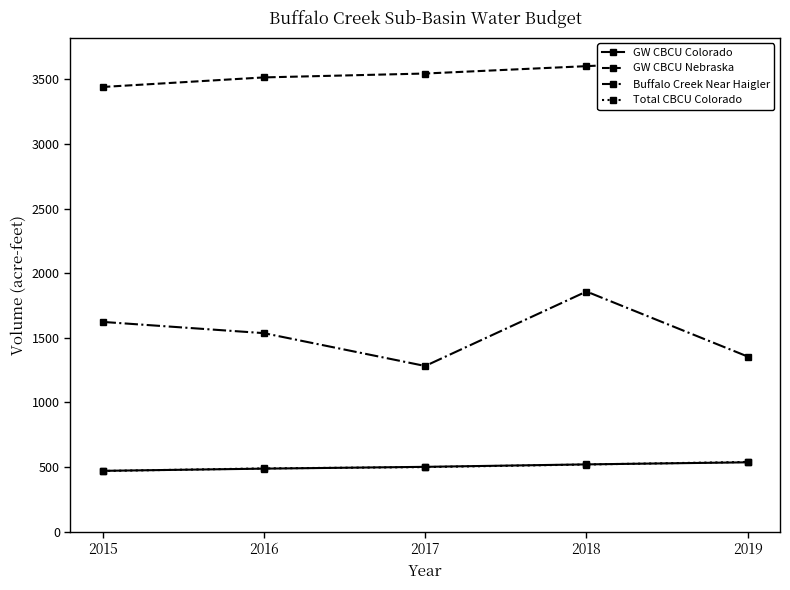

What is the sum of the Buffalo Creek Near Haigler values at 2015 and 2016?

3159